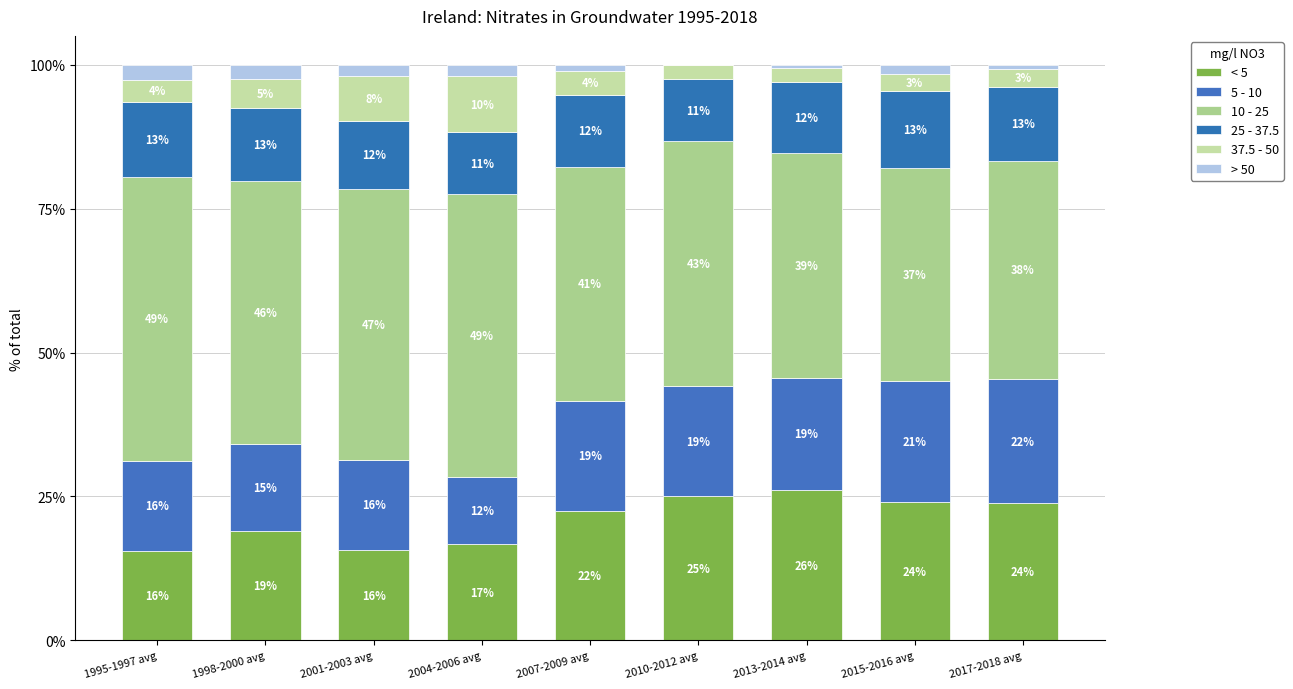

Between 2015-2016 avg and 2007-2009 avg, which is larger?

2015-2016 avg